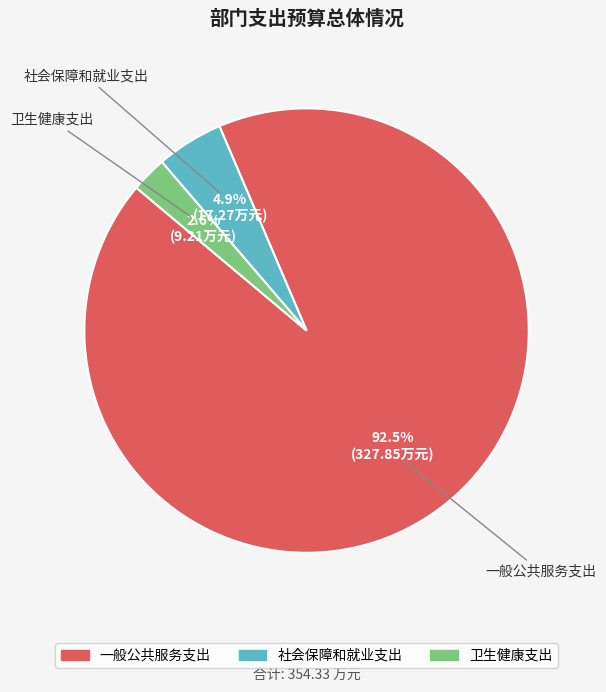

Is there any slice that represents more than half of the pie?

Yes